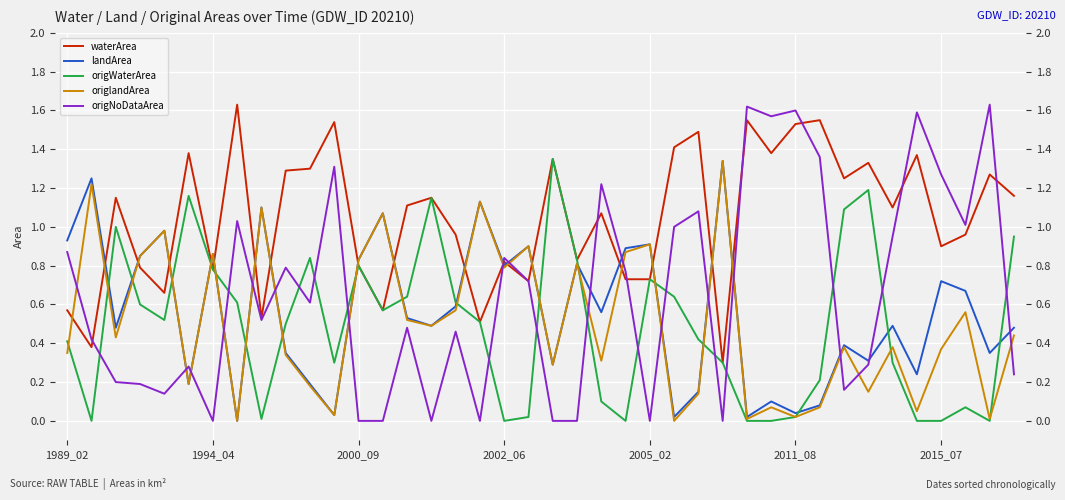

List the series in order of their peak value, lowest first.

landArea, origlandArea, origWaterArea, waterArea, origNoDataArea